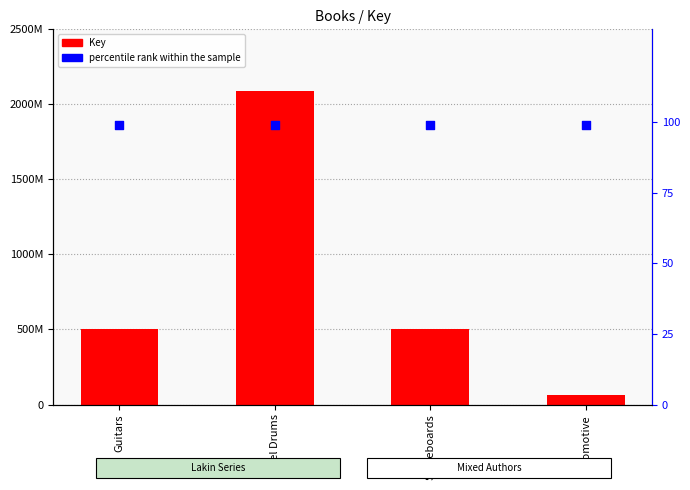

Which series reaches the maximum Y coordinate?

Key